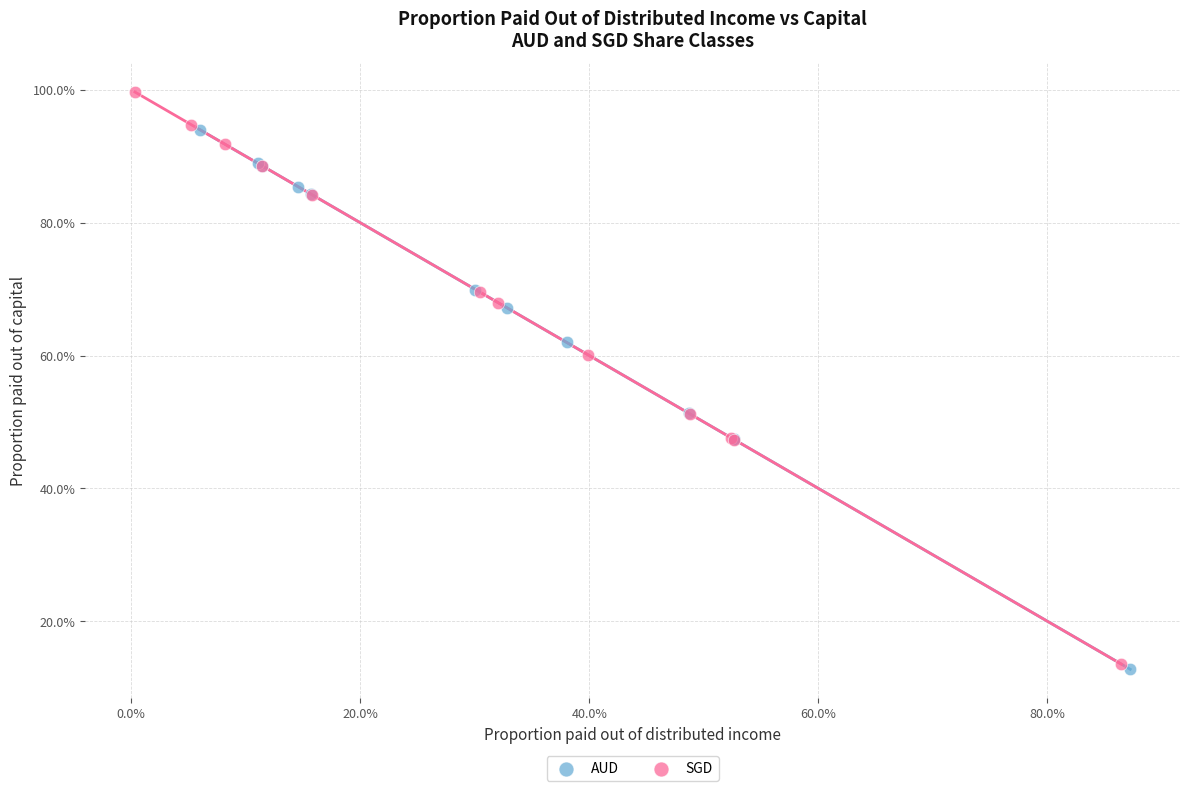

What are all the series names shown in the legend?

AUD, SGD